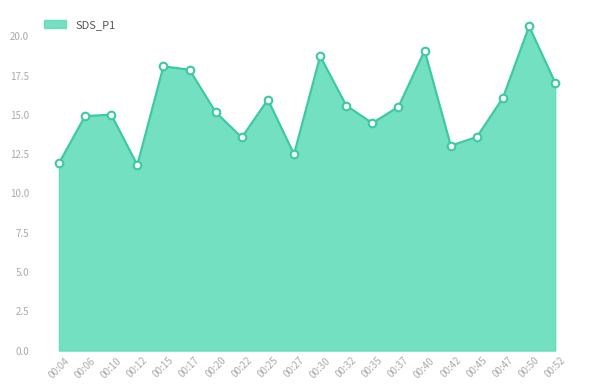

Between 00:47 and 00:04, which is larger?

00:47